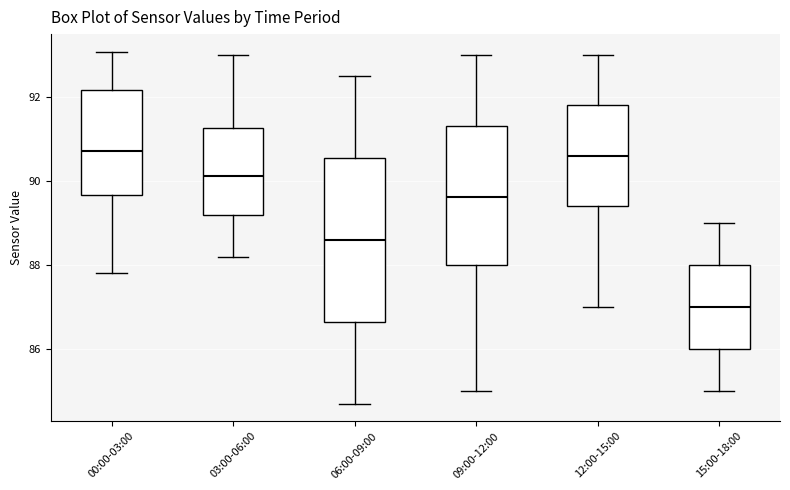

Which box has the lowest median line?

15:00-18:00